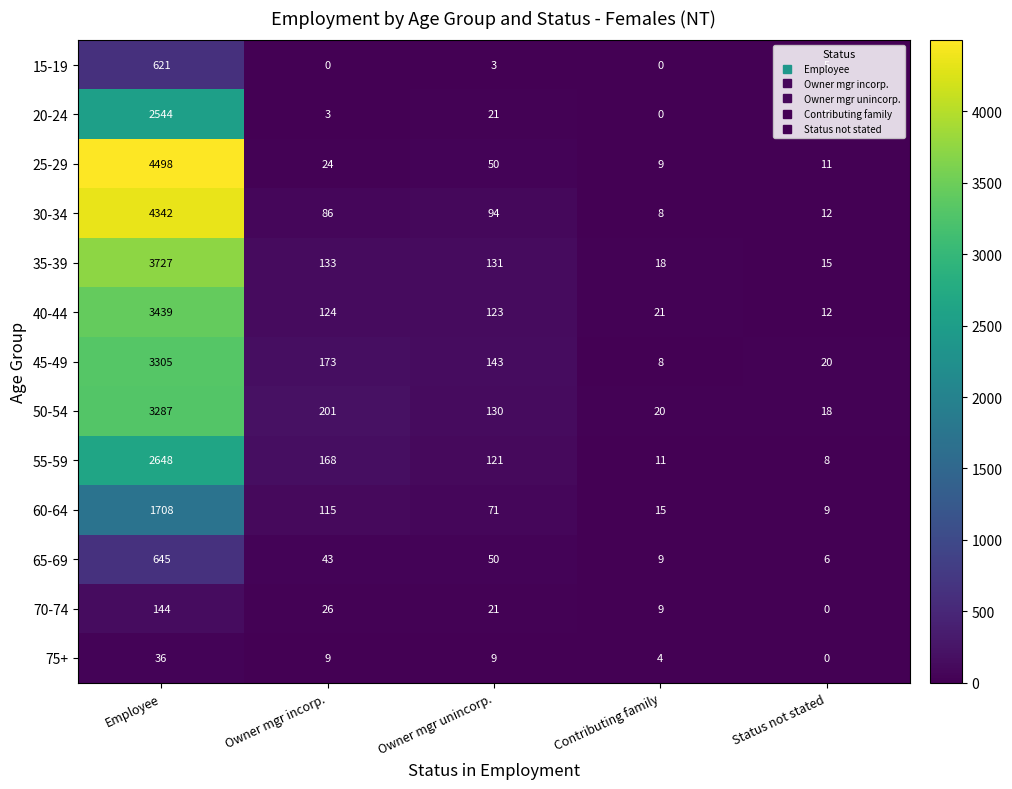

Is it true that 60-64 equals 9 at Status not stated?

True